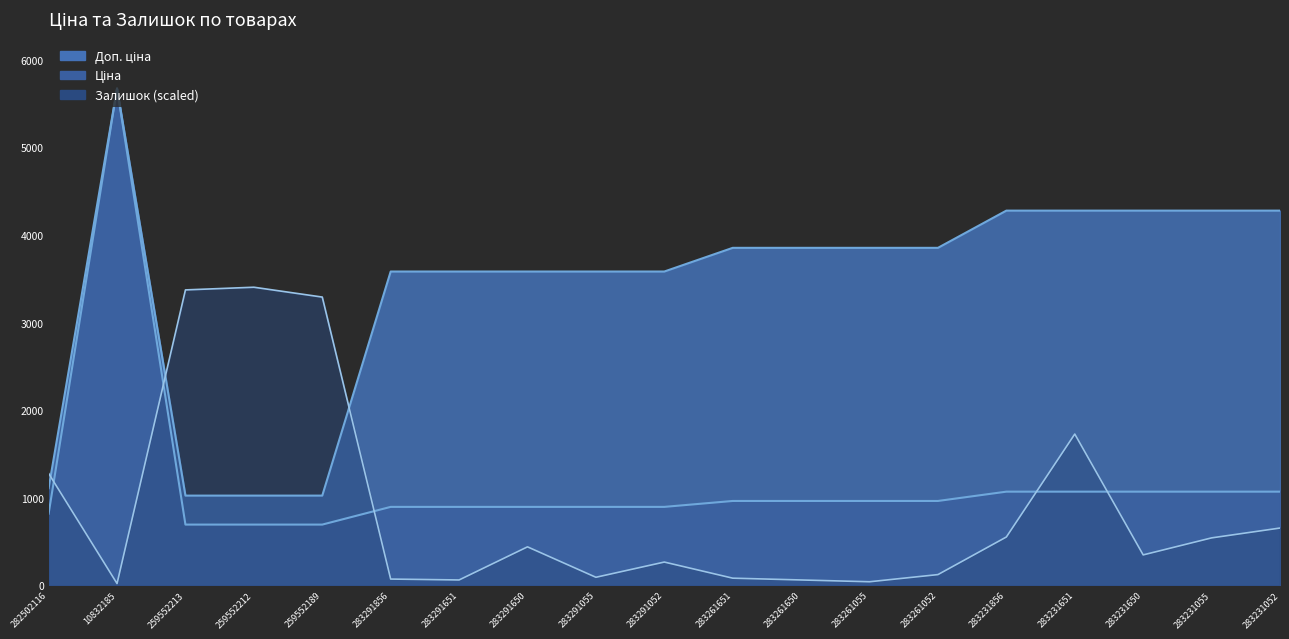

The Ціна series shows 1818.4 at 283231055. True or false?

False